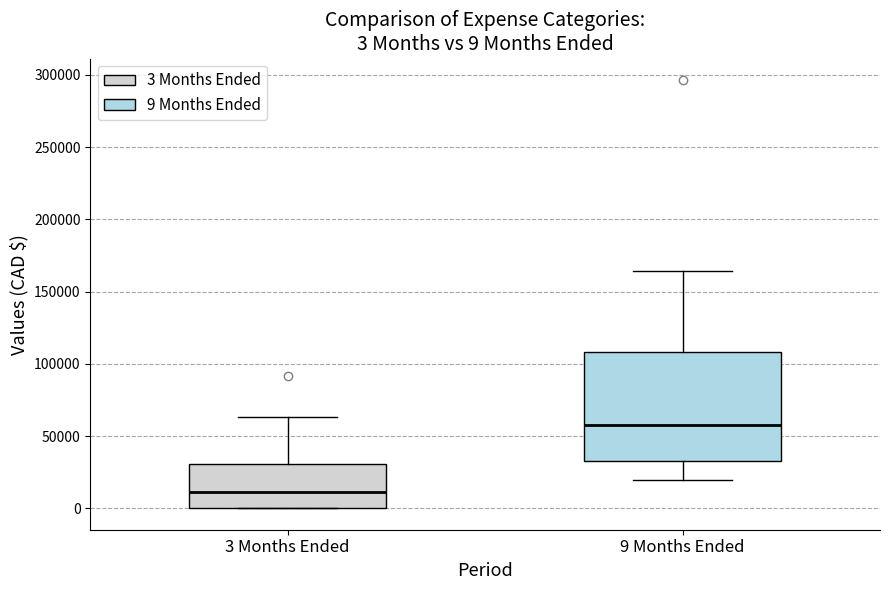

Which box has the highest median line?

9 Months Ended